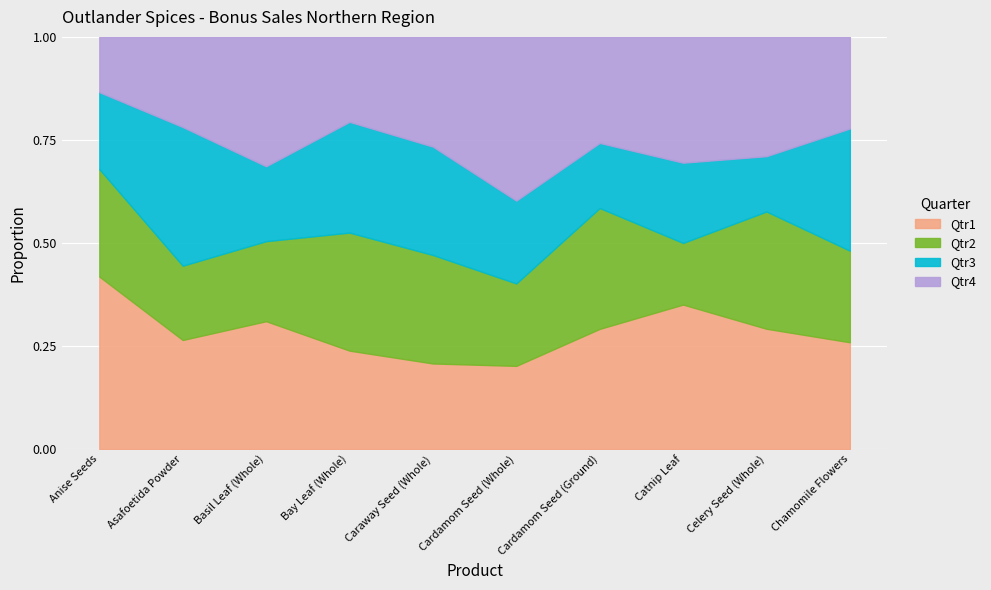

Is the value of Qtr3 at Asafoetida Powder greater than the value of Qtr4 at Cardamom Seed (Ground)?

Yes